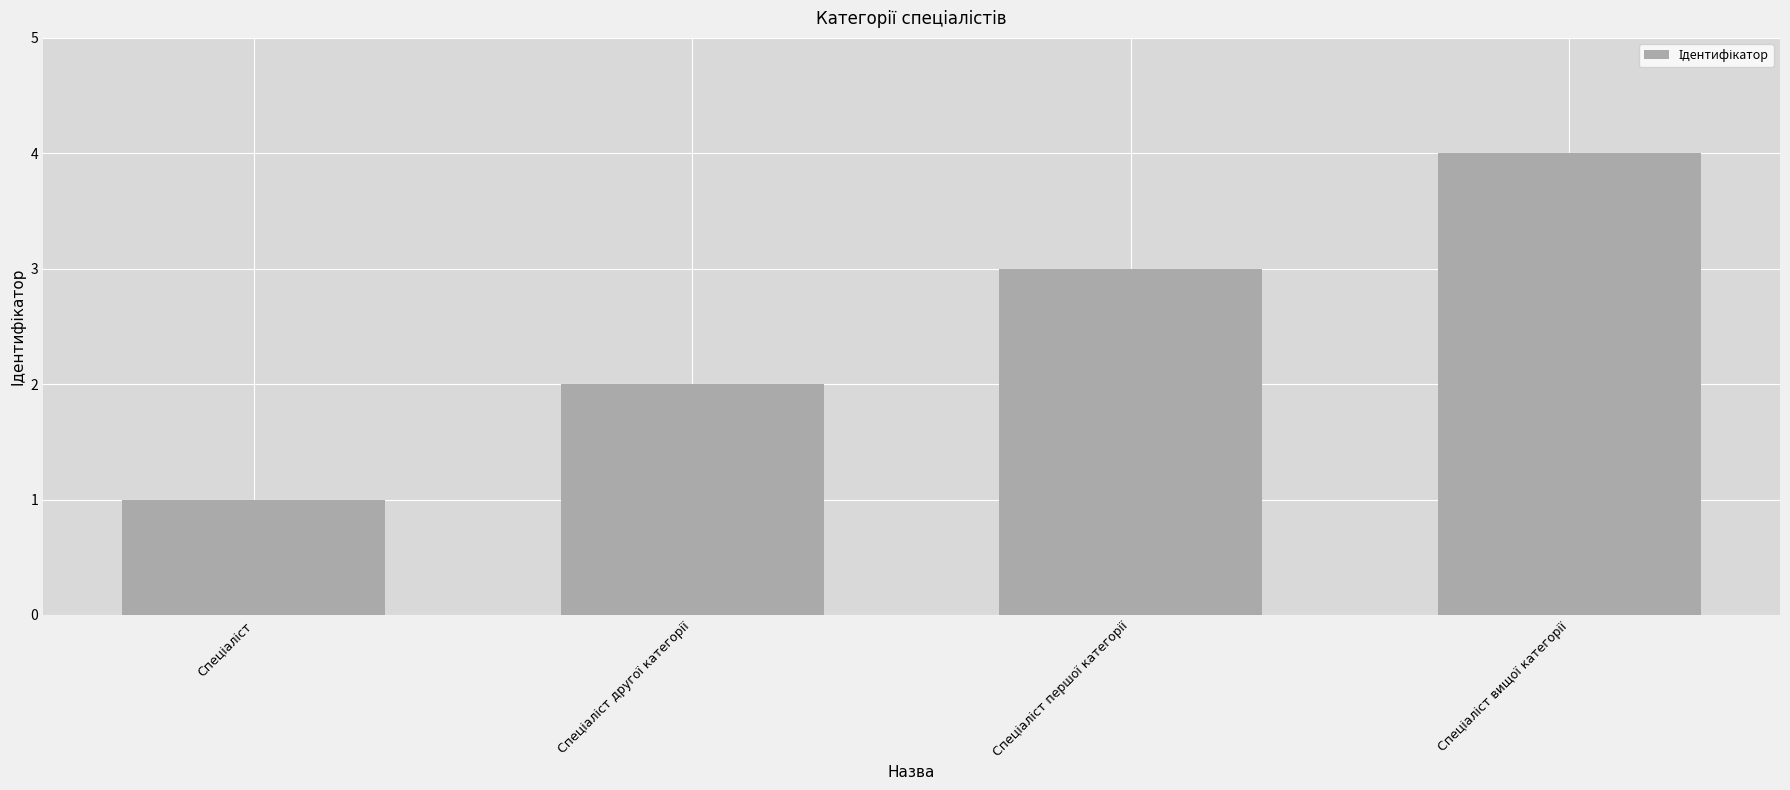

What is the greatest value displayed?

4